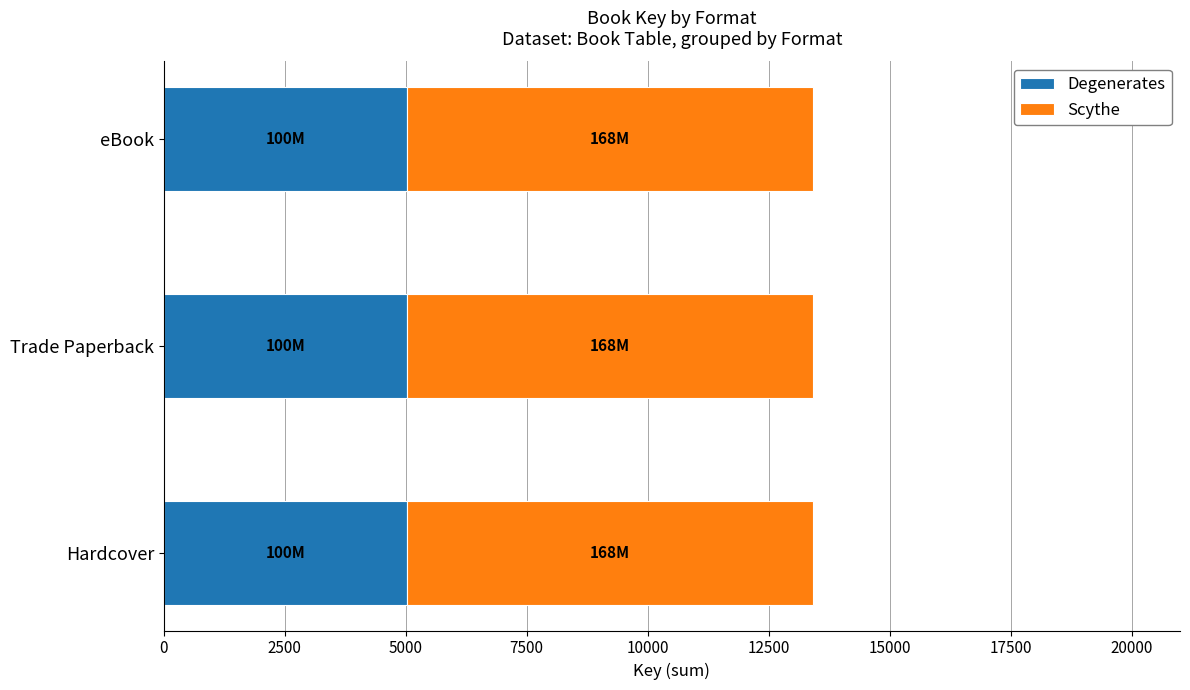

At which category is the sum across all series the highest?

Hardcover